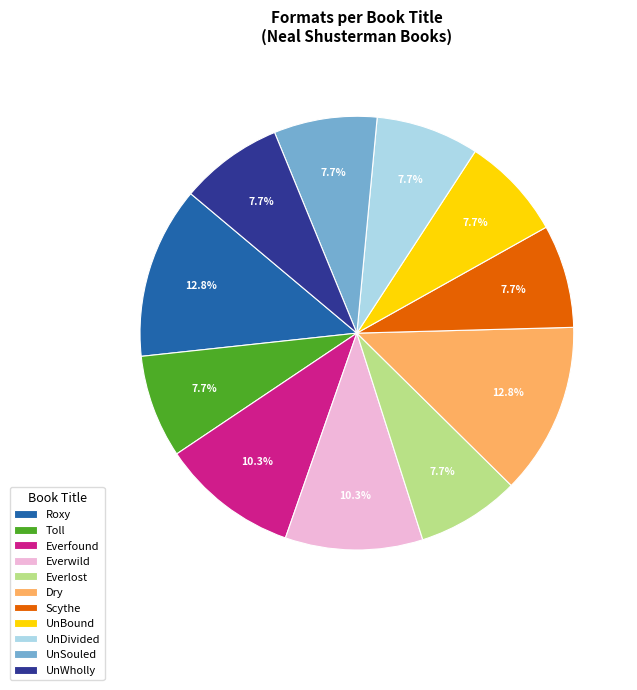

Approximately how many times larger is the value at UnWholly compared to Roxy?

0.6